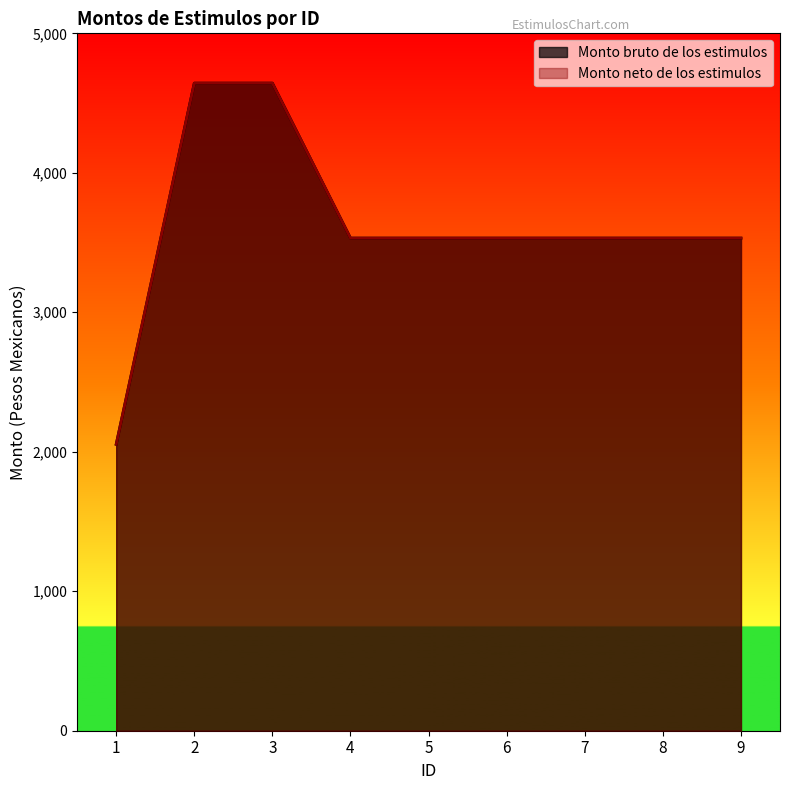

What is the approximate value of Monto neto de los estimulos at 3?

4642.8